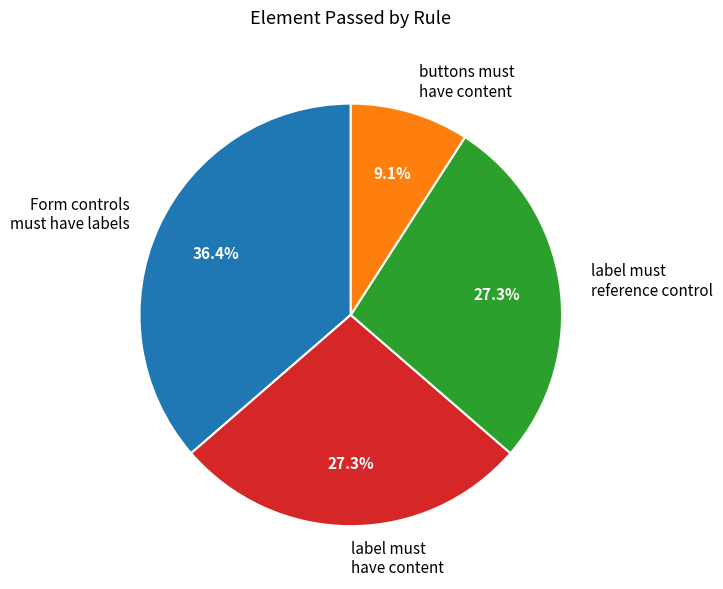

What is the total percentage of Form controls must have labels and label must have content?

63.6%